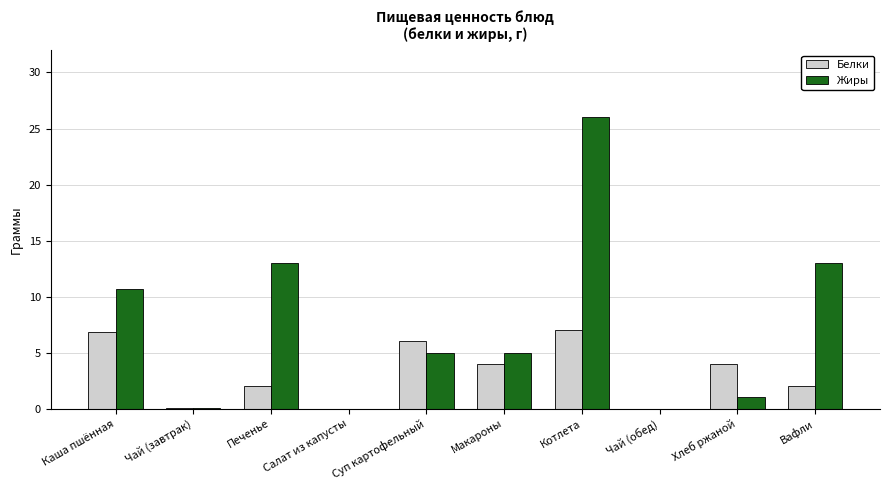

Where does the Белки series first go above 4?

Каша пшённая